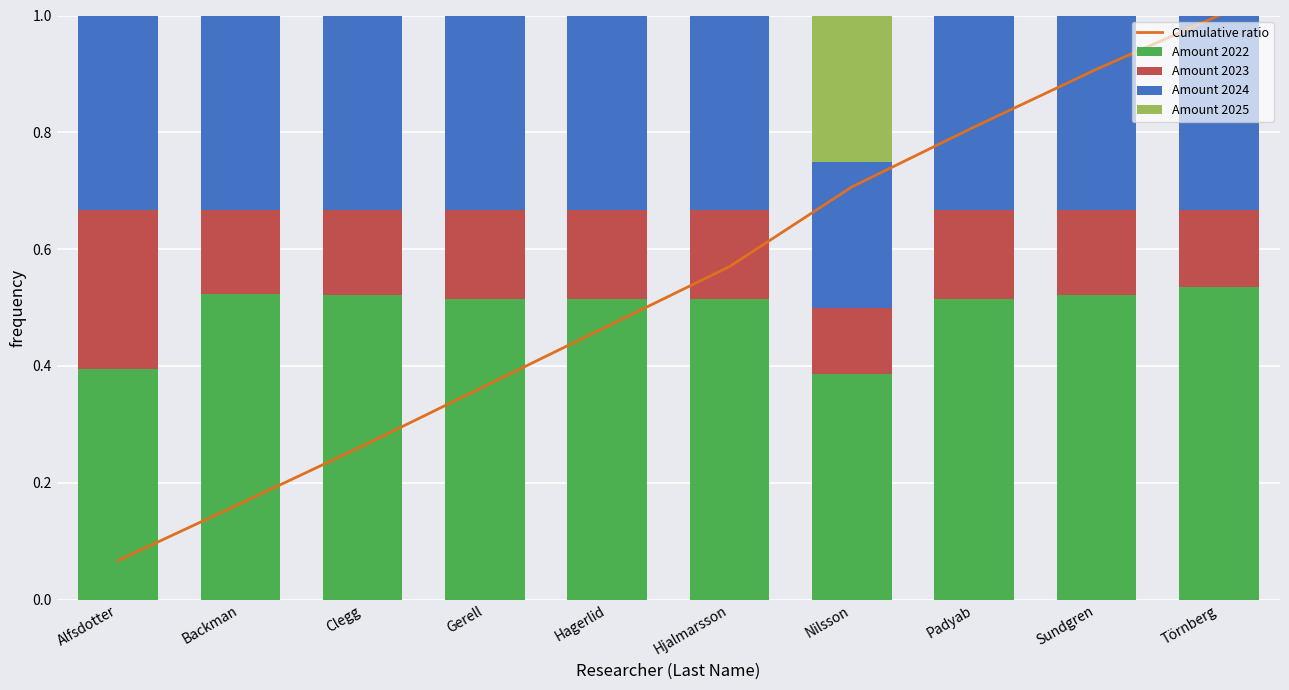

How many groups of bars are there?

10